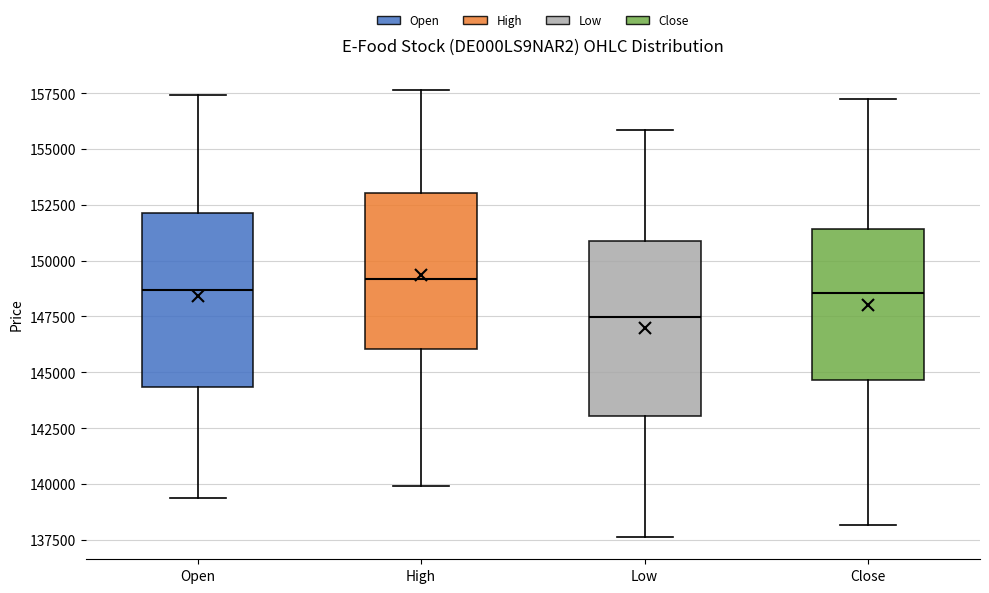

Which box's median line is the lowest?

Low